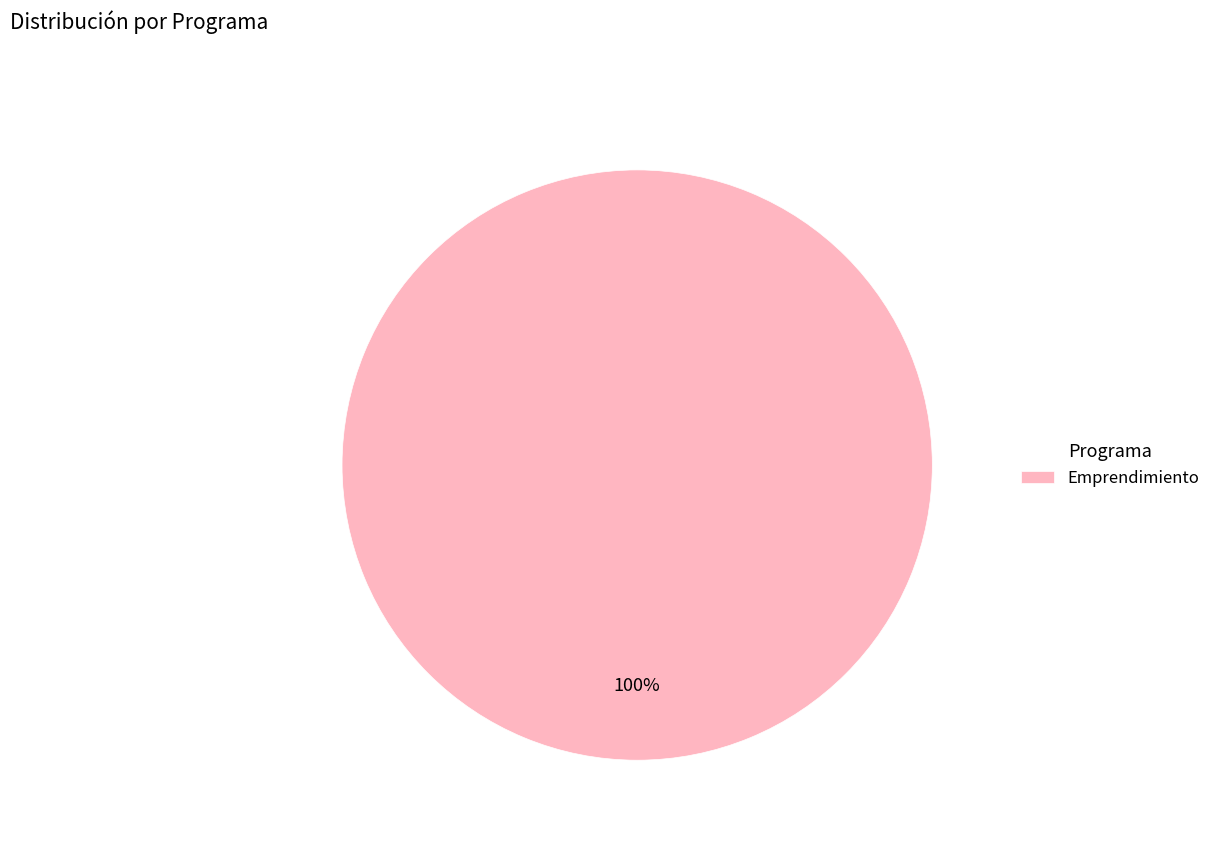

What percentage is the Emprendimiento slice, to the nearest percent?

100%